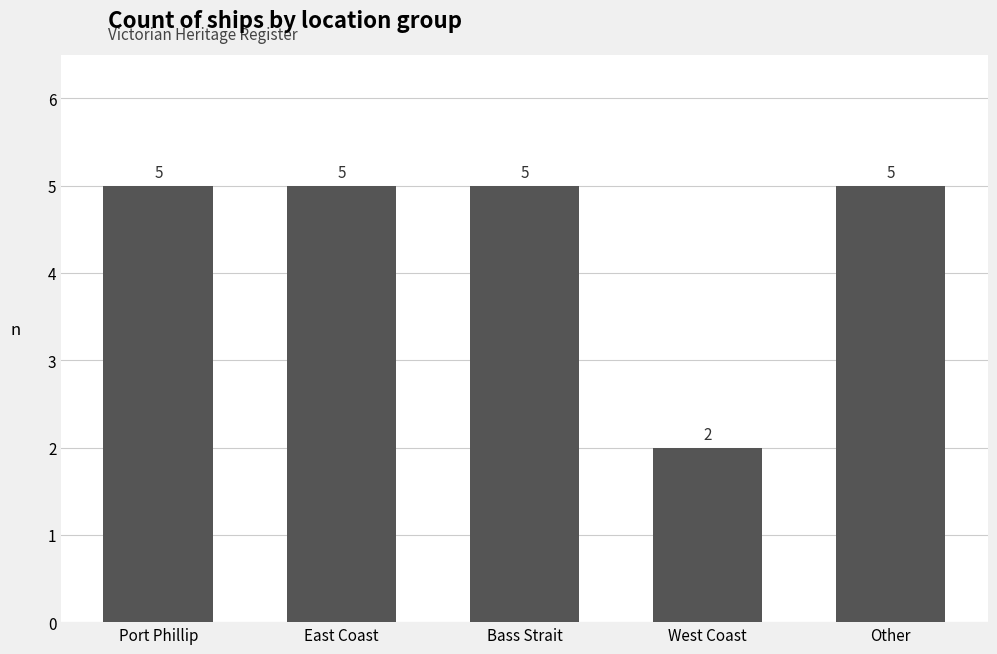

How many bars are there in total?

5